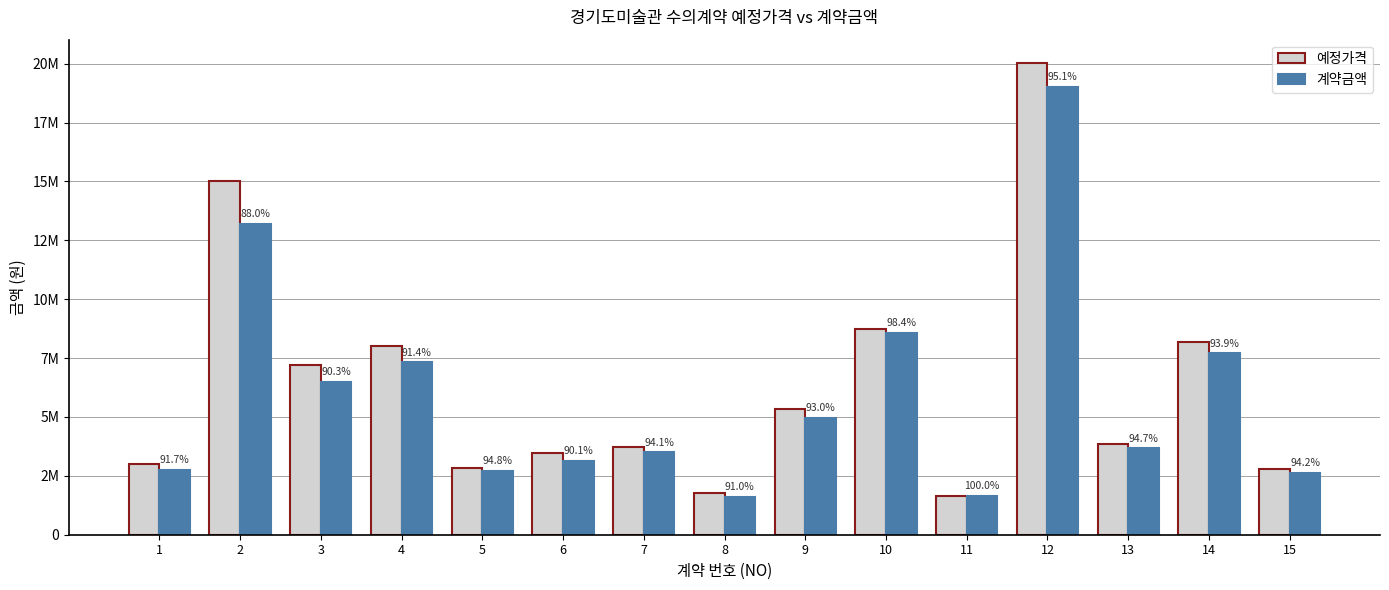

Reading right to left, transcribe all the data shown in this chart.

예정가격: 2780000	8200000	3870000	20020000	1650000	8720000	5324000	1758000	3721000	3490000	2849000	8000000	7200000	15000000	3000000
계약금액: 2618000	7700000	3663000	19030000	1650000	8580000	4950000	1600000	3500000	3146000	2700000	7315000	6500000	13200000	2750000